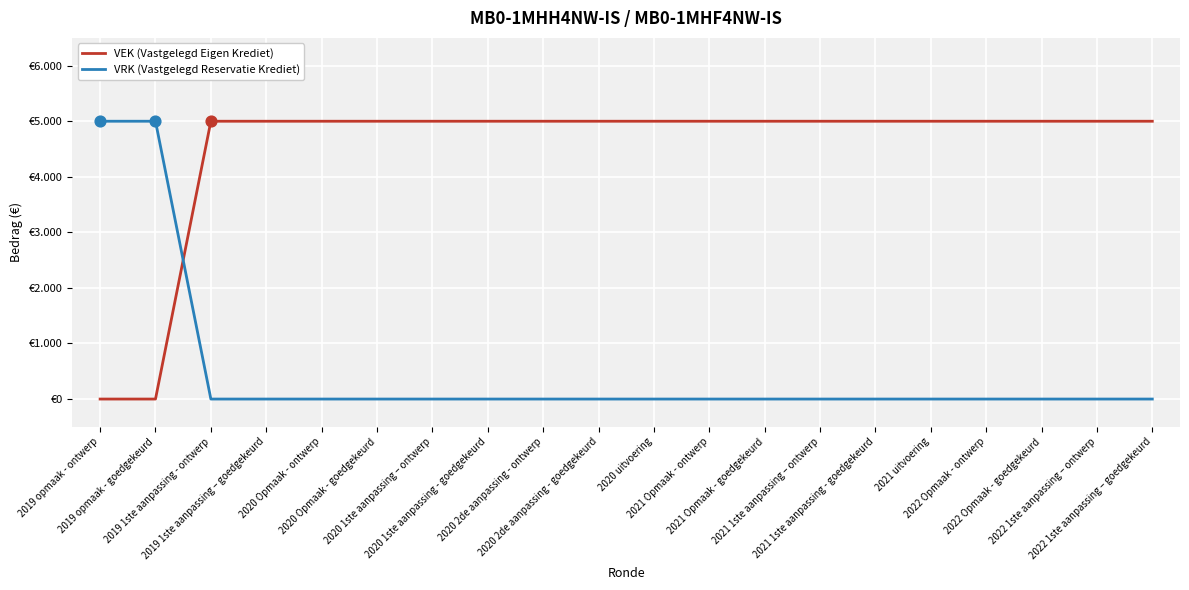

Which series has the largest total across all categories?

VEK (Vastgelegd Eigen Krediet)